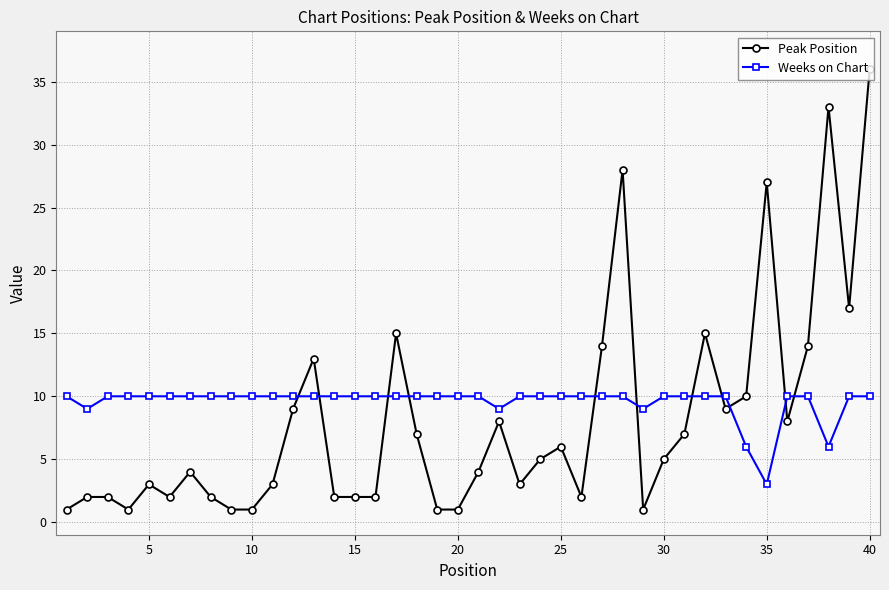

How many intersections are there between Weeks on Chart and Peak Position?

11